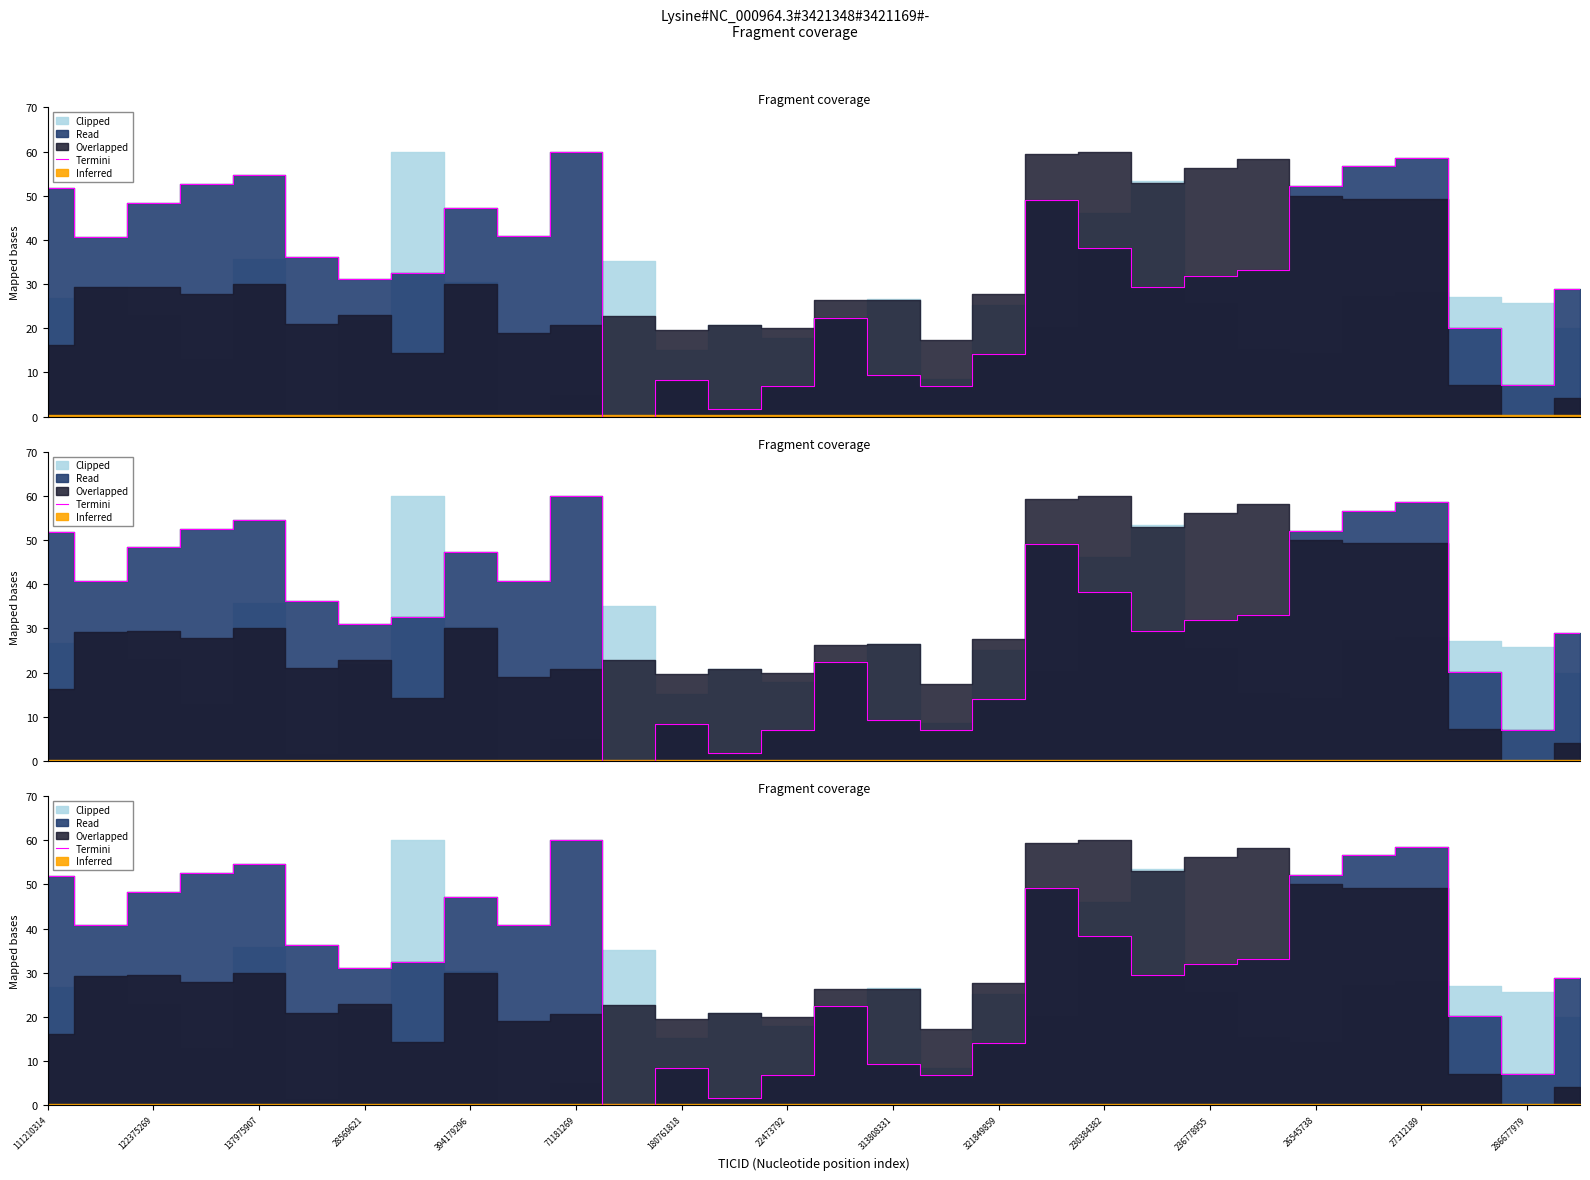

What is the average value?

32.4